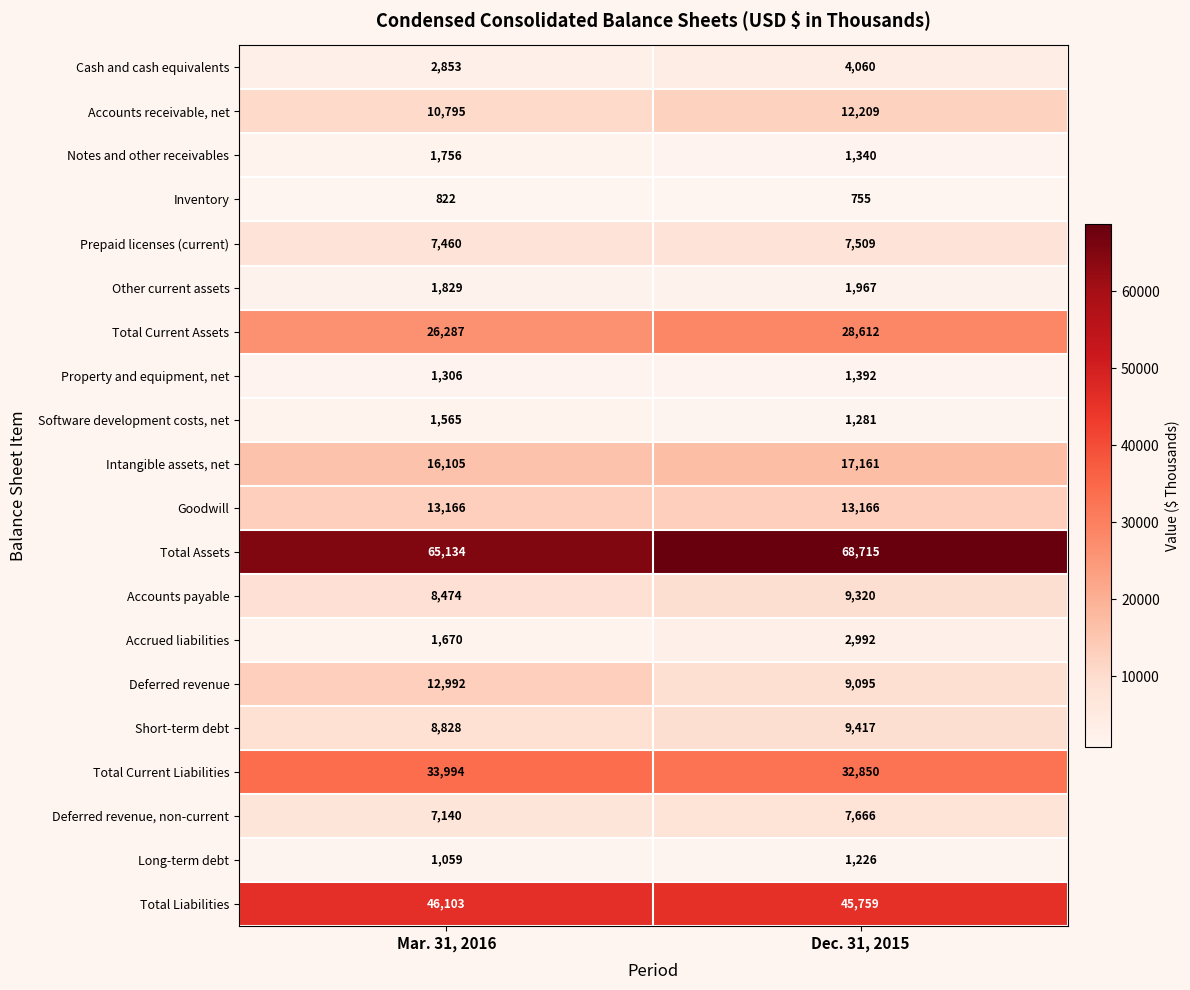

Which label corresponds to the largest value in the chart?

Dec. 31, 2015